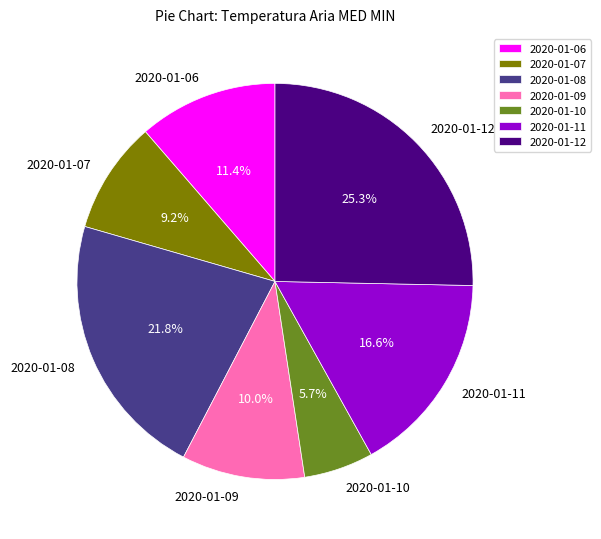

To the nearest percent, what is the combined percentage of 2020-01-12 and 2020-01-10?

31%